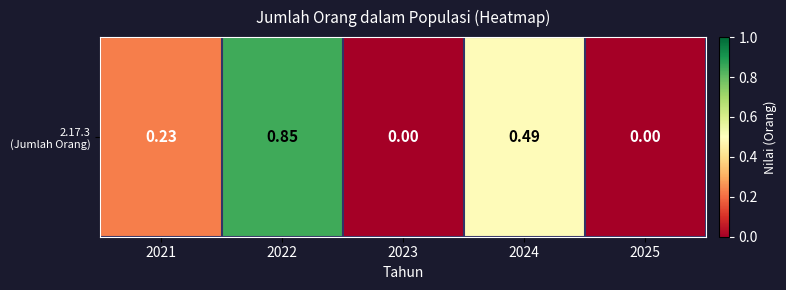

What is the sum of all values?

1.6